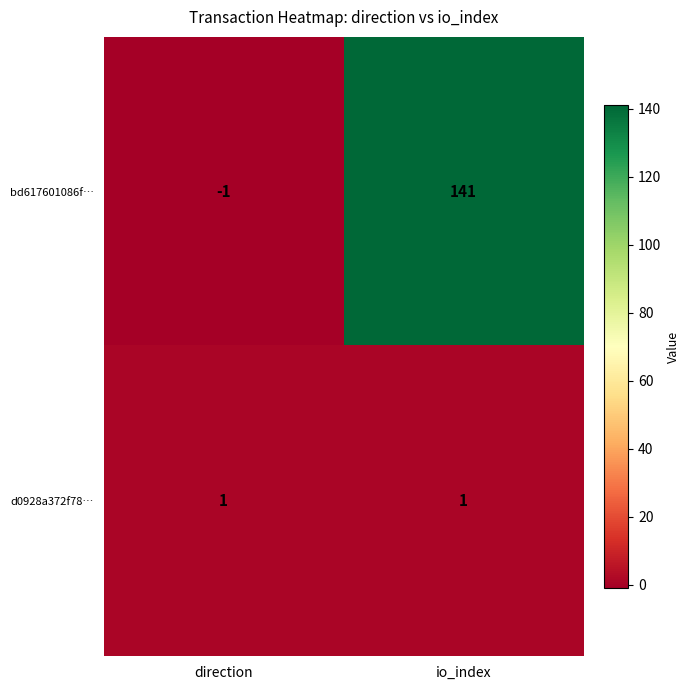

The value of bd617601086f… at direction is -1. True or false?

True